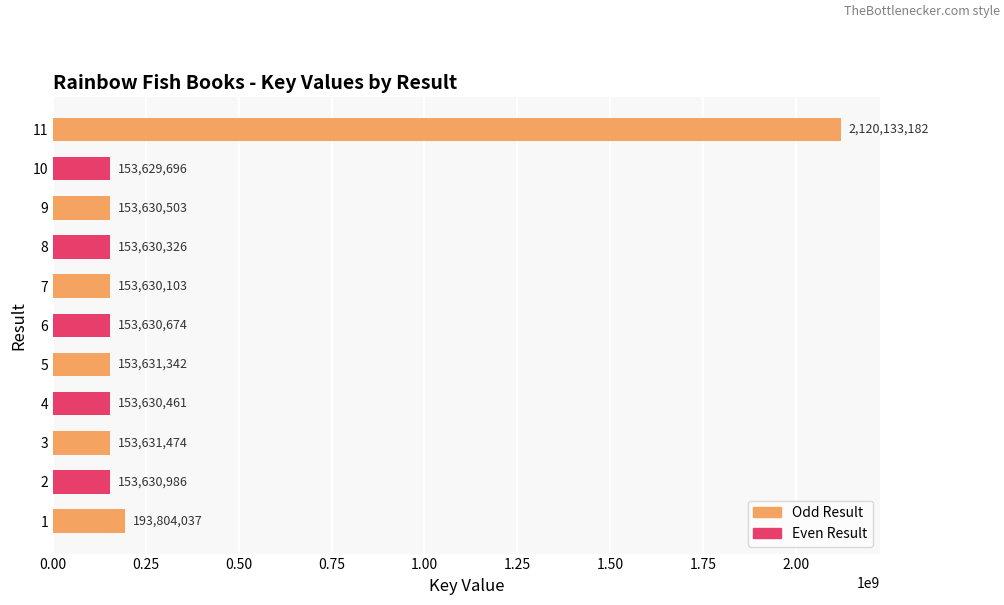

What is the sum of all values?

3696612784